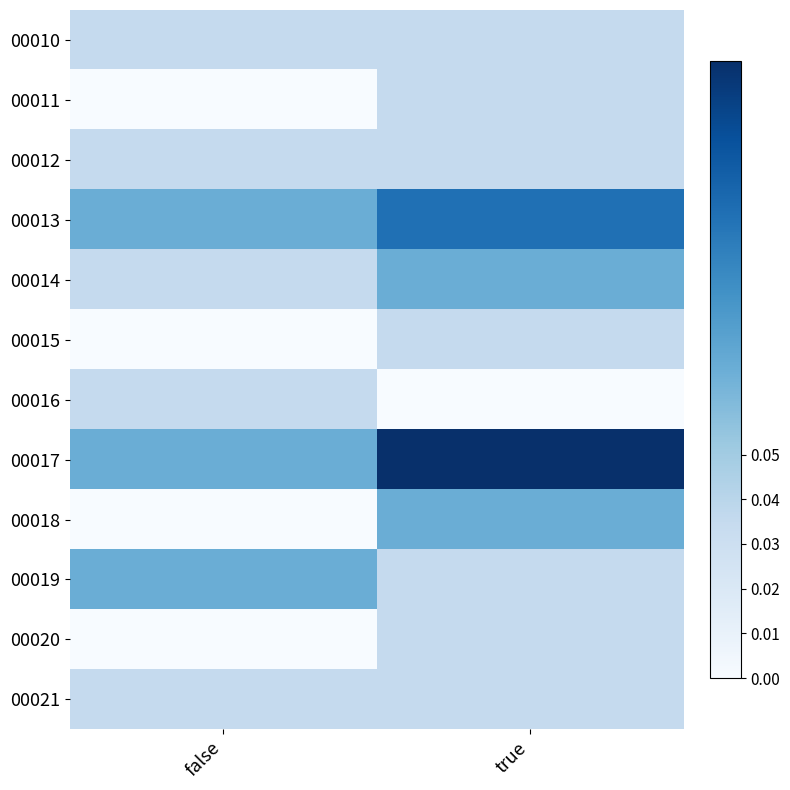

Rank the series by their maximum value, from highest to lowest.

00017, 00013, 00014, 00018, 00019, 00010, 00011, 00012, 00015, 00016, 00020, 00021